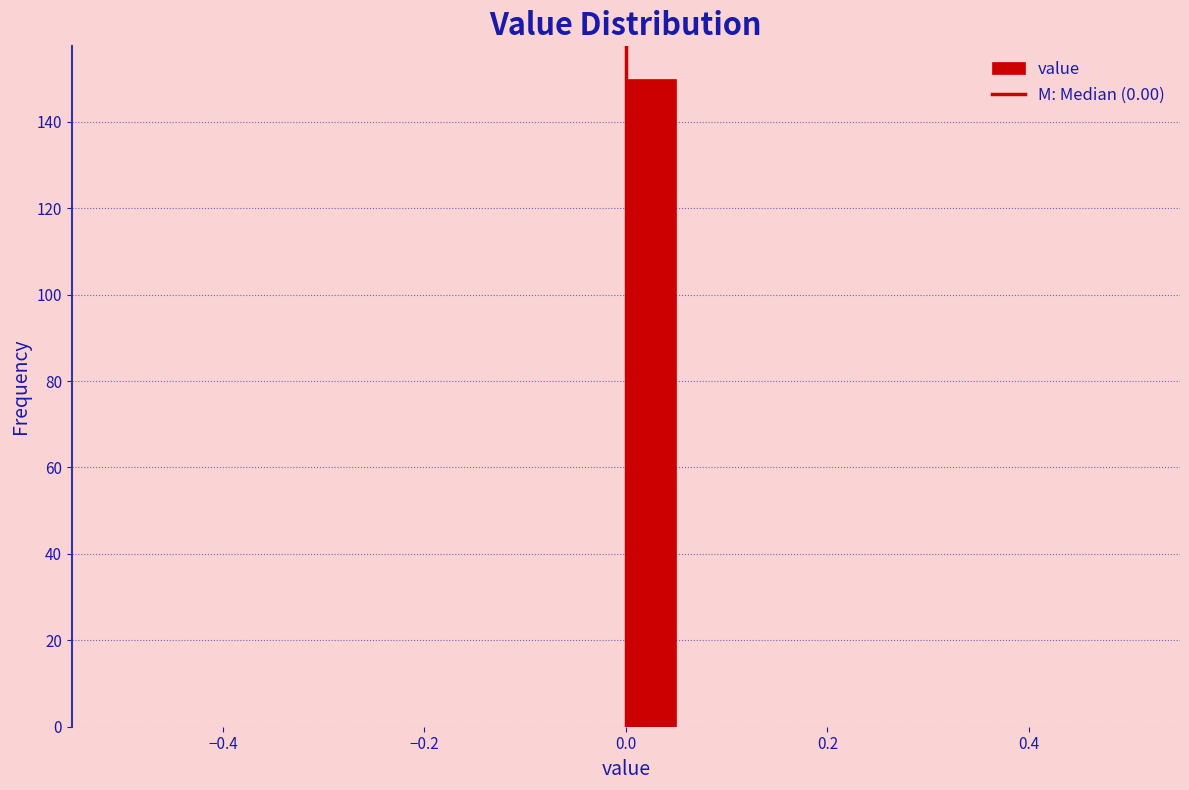

Around what value on the x-axis is the tallest bar? Give the approximate position of its centre, as read against the axis.

0.02